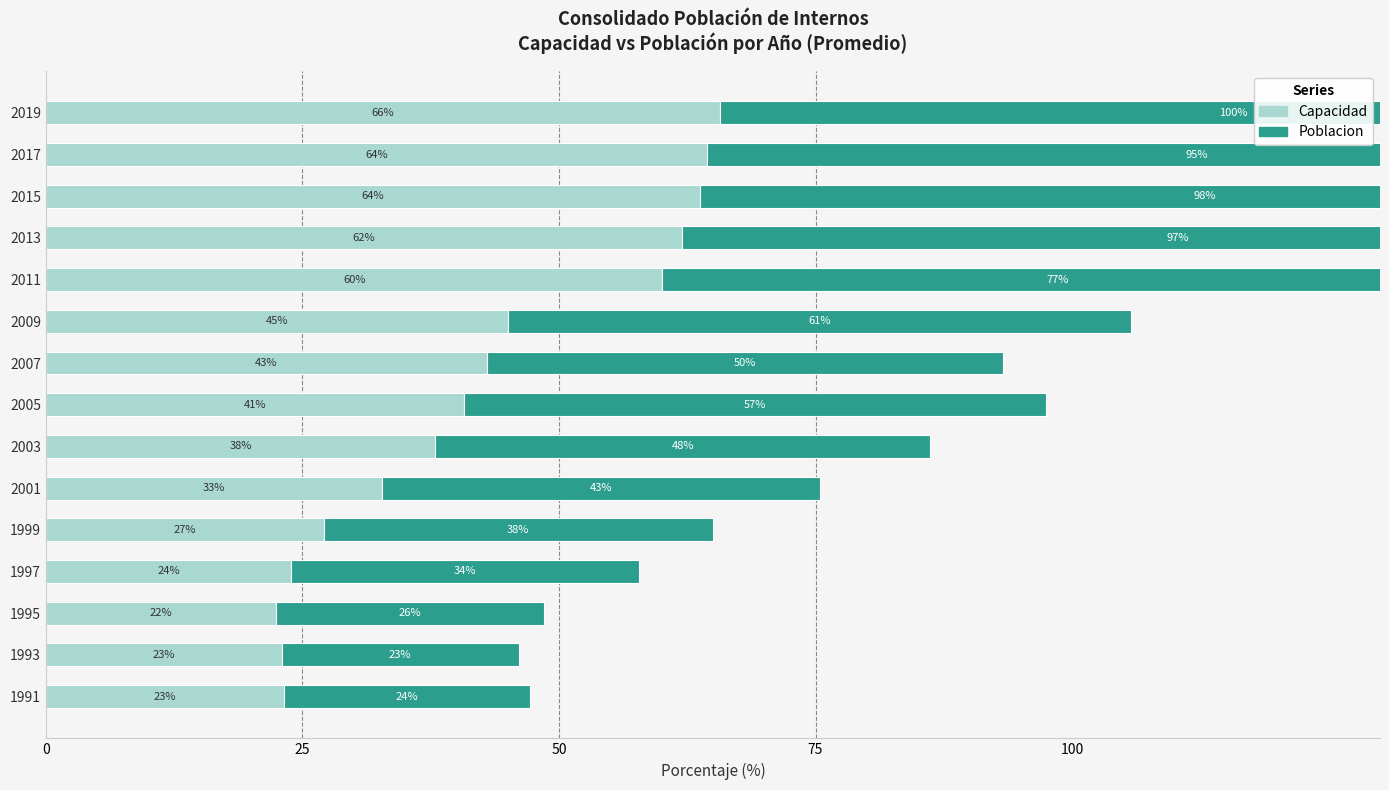

What is the difference between the highest and lowest values at 2015?

34.4